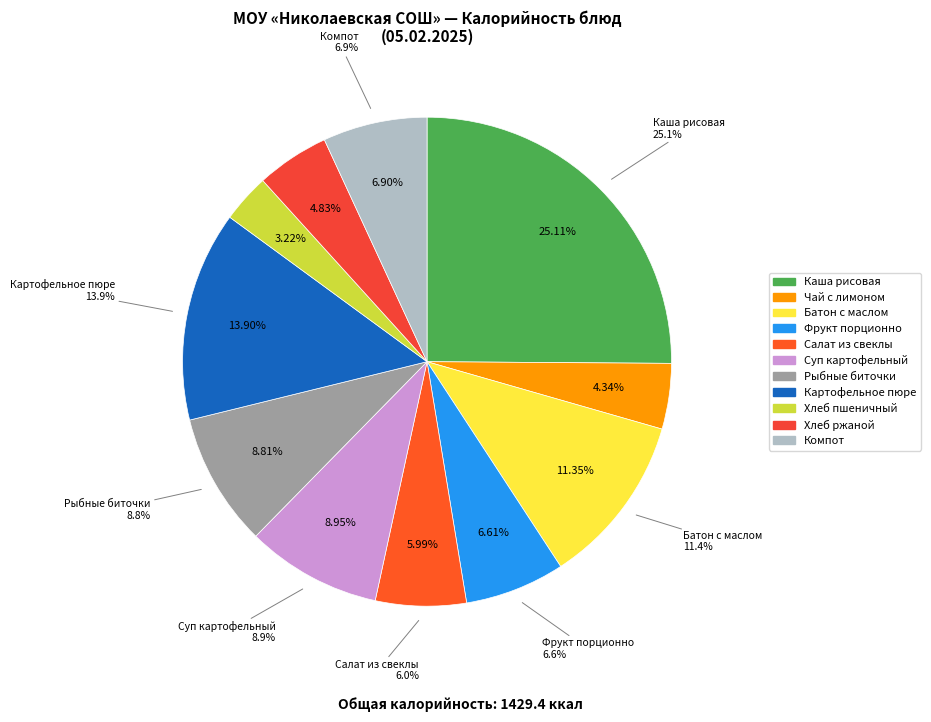

How much of the chart is everything except Каша рисовая молочная с маслом сливочным?

74.9%